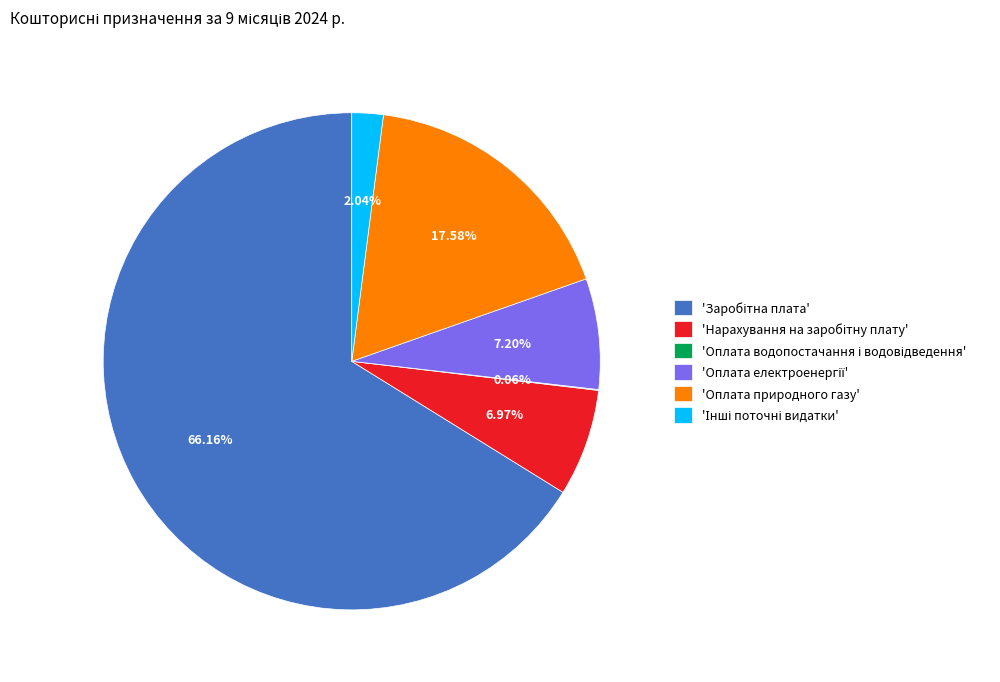

Is there a majority slice in this chart?

Yes